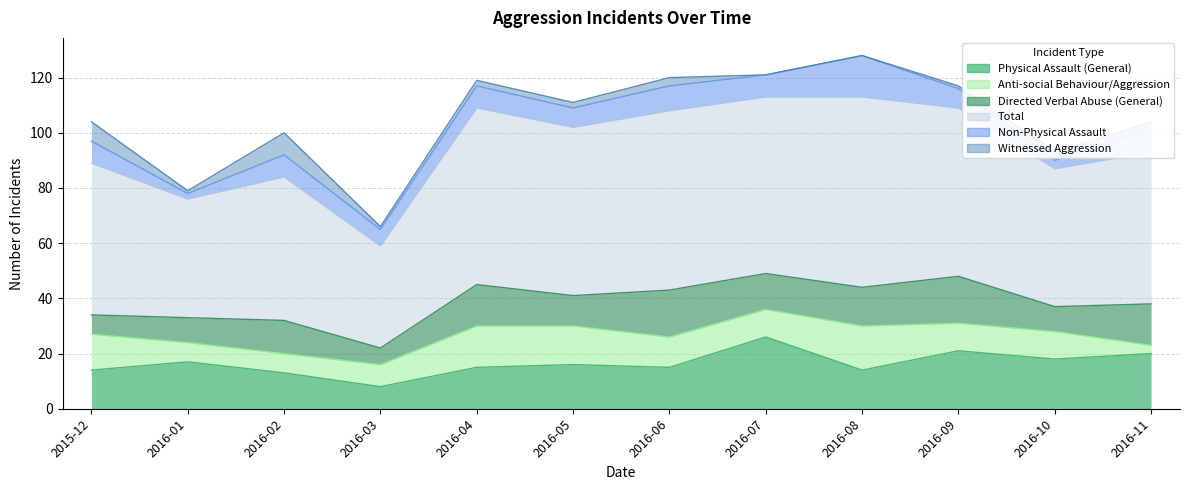

What is the spread (max minus min) of values at 2016-11?

52